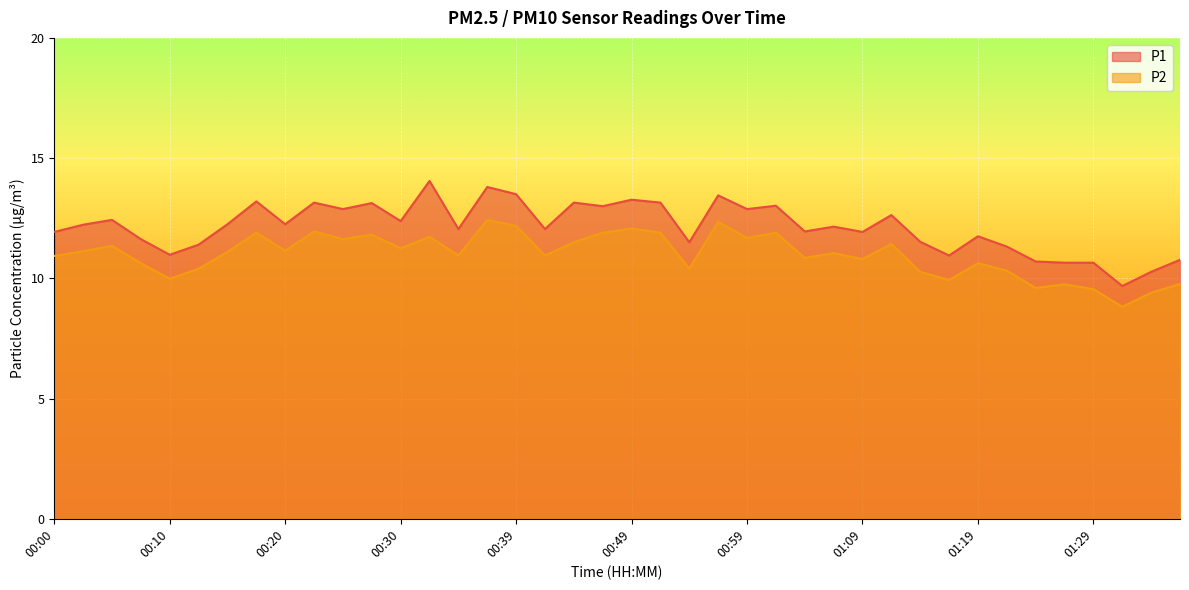

How many data points does each series have?

40